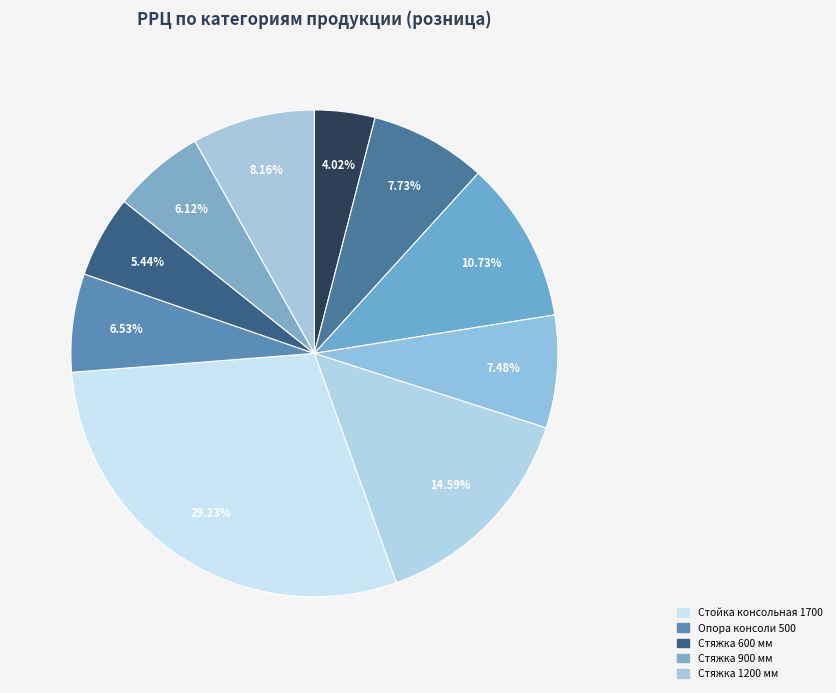

Is there any slice that represents more than half of the pie?

No